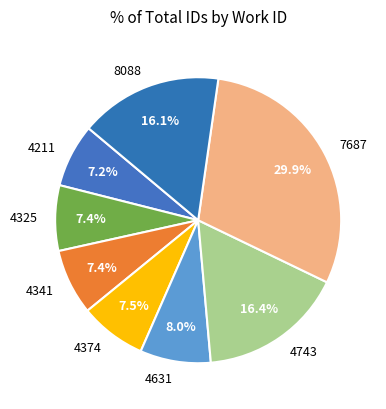

What percentage is NOT represented by 4631?

92.0%